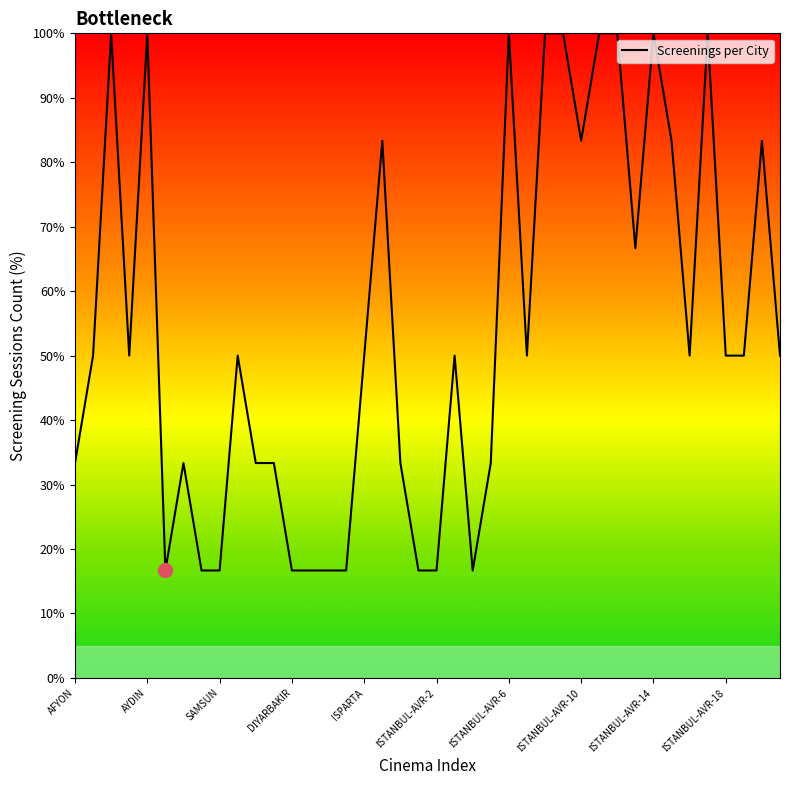

Reading left to right, what are all the values shown in this chart?

33.3	50.0	100.0	50.0	100.0	16.7	33.3	16.7	16.7	50.0	33.3	33.3	16.7	16.7	16.7	16.7	50.0	83.3	33.3	16.7	16.7	50.0	16.7	33.3	100.0	50.0	100.0	100.0	83.3	100.0	100.0	66.7	100.0	83.3	50.0	100.0	50.0	50.0	83.3	50.0